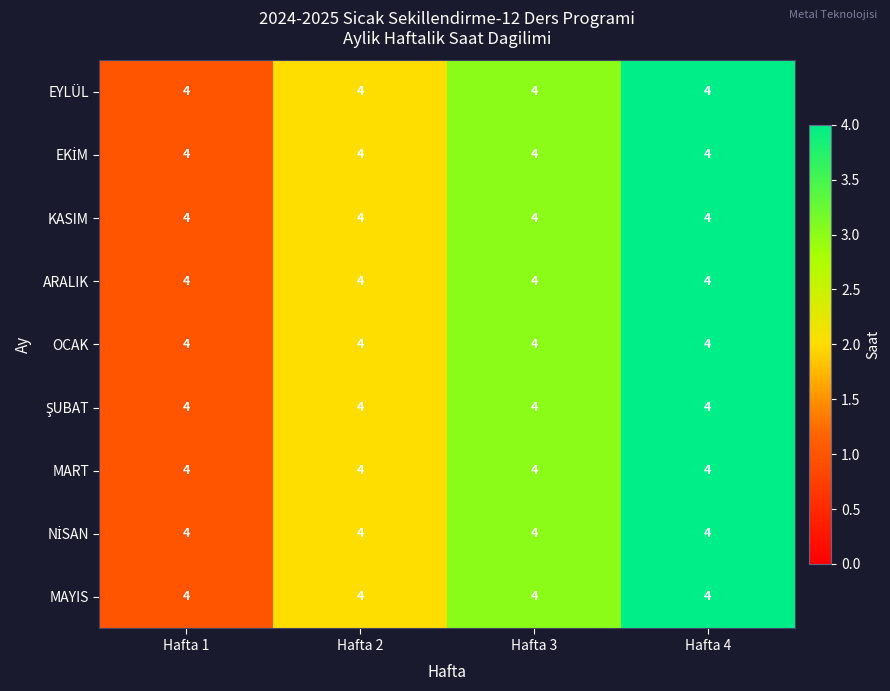

Between Hafta 3 and Hafta 4, which series saw the biggest shift?

EYLÜL